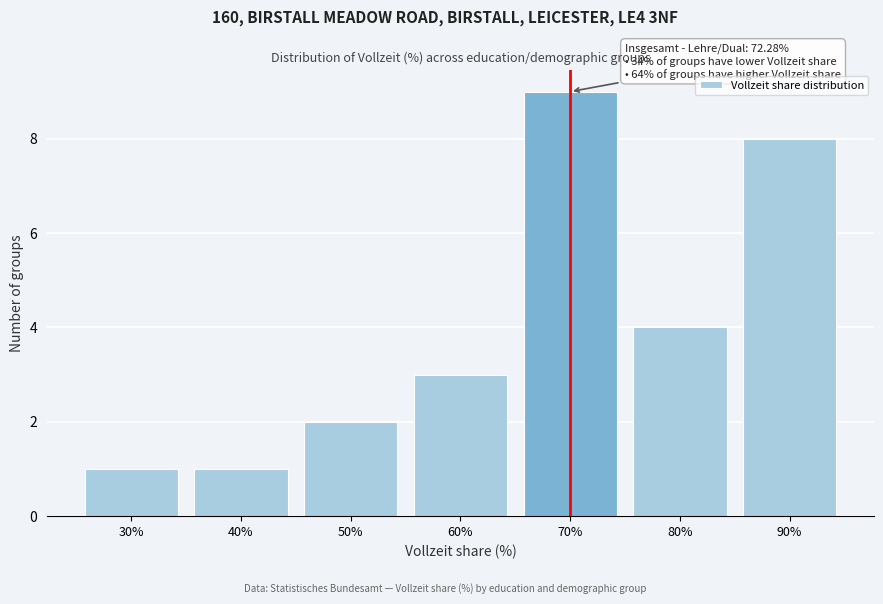

Reading left to right, extract all data points from this chart.

30%=1	40%=1	50%=2	60%=3	70%=9	80%=4	90%=8